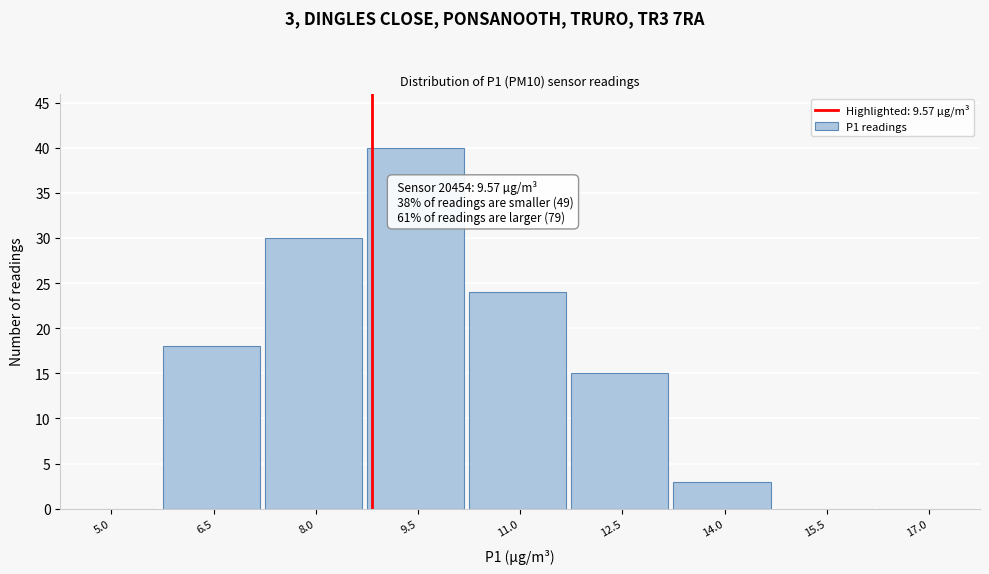

Reading right to left, what are all the values shown in this chart?

17.0=0	15.5=0	14.0=3	12.5=15	11.0=24	9.5=40	8.0=30	6.5=18	5.0=0